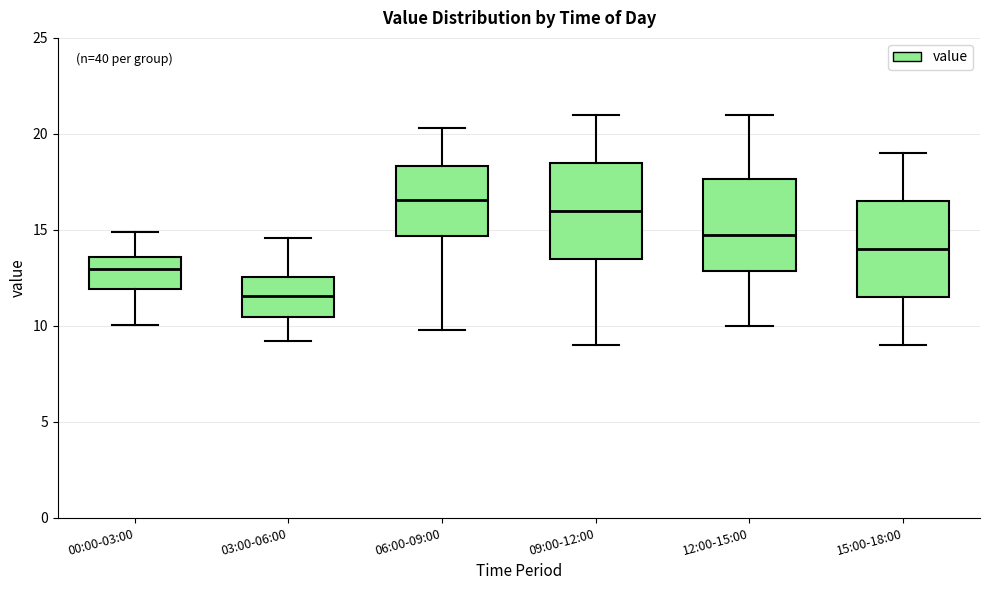

Which box has the lowest median line?

03:00-06:00